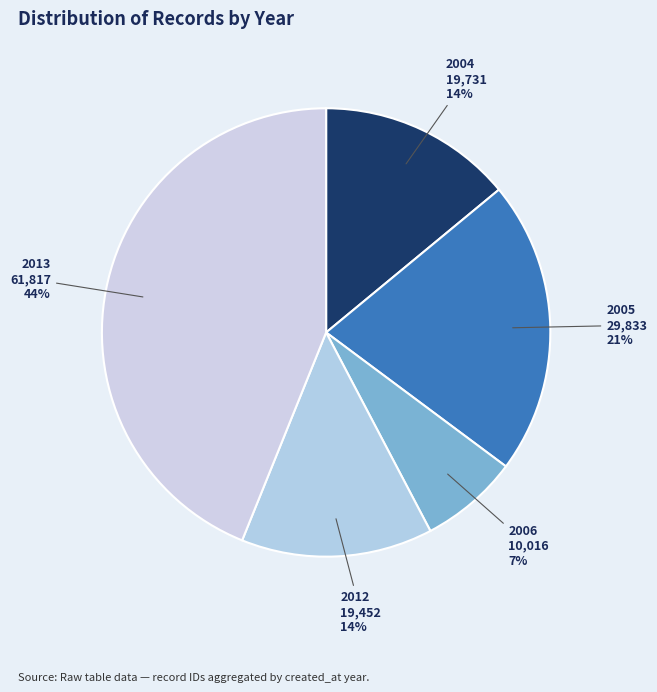

What percentage is the 2012 slice, to the nearest percent?

14%